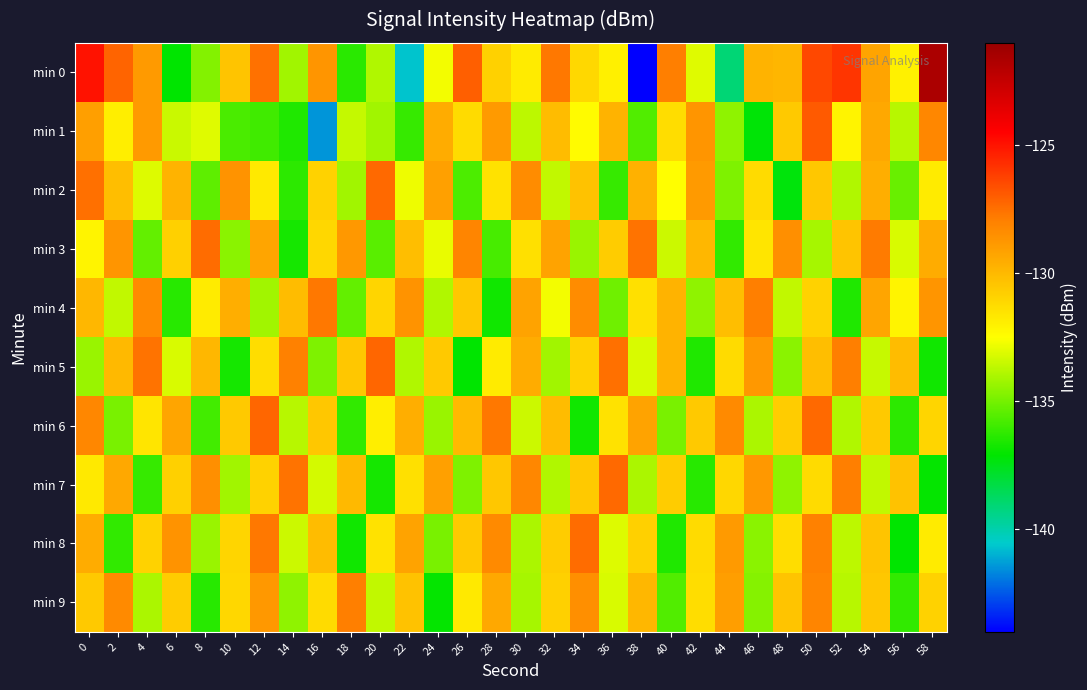

What is the greatest value displayed?

-121.7